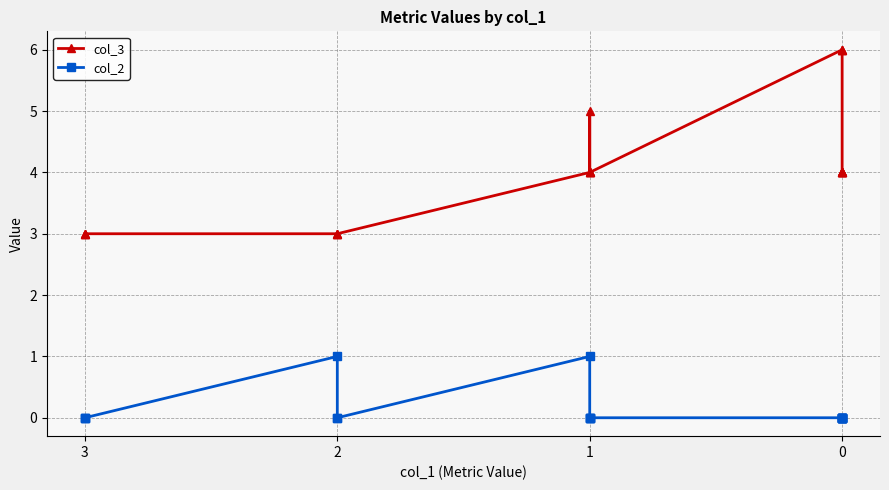

Reading left to right, transcribe all the data shown in this chart.

col_3: 3	3	3	3	3	3	4	5	4	4	4	6	6	6	4	4	4	4	4	4
col_2: 0	0	0	1	0	0	1	0	0	0	0	0	0	0	0	0	0	0	0	0